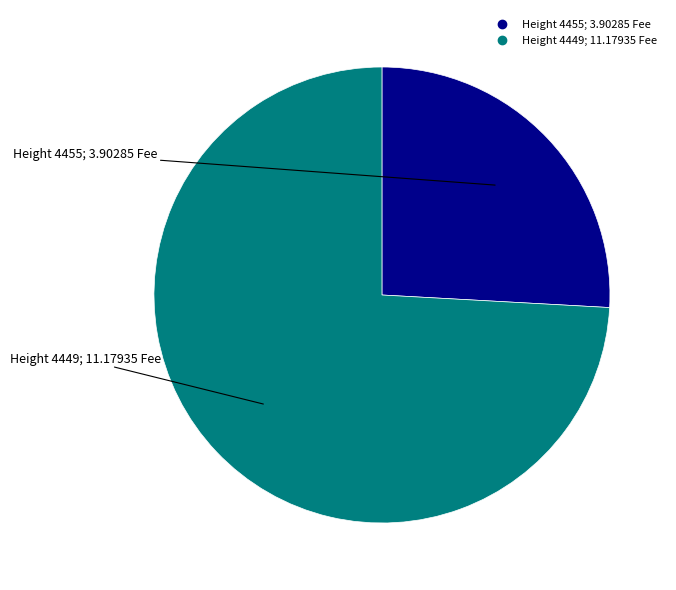

Is there a majority slice in this chart?

Yes